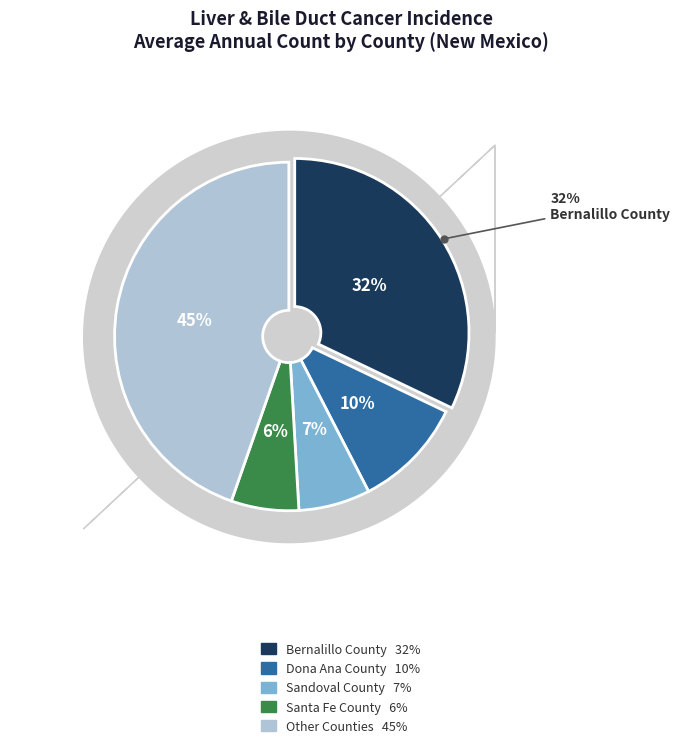

Combined, do Eddy County and Curry County account for over 50%?

No